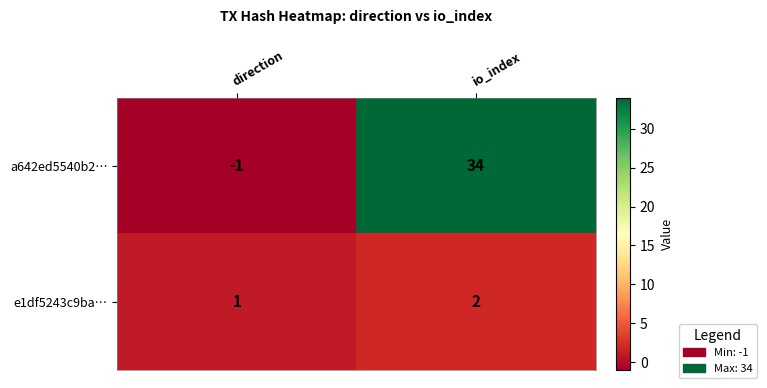

Reading left to right, list all the values displayed in this chart.

a642ed5540b2…: -1	34
e1df5243c9ba…: 1	2